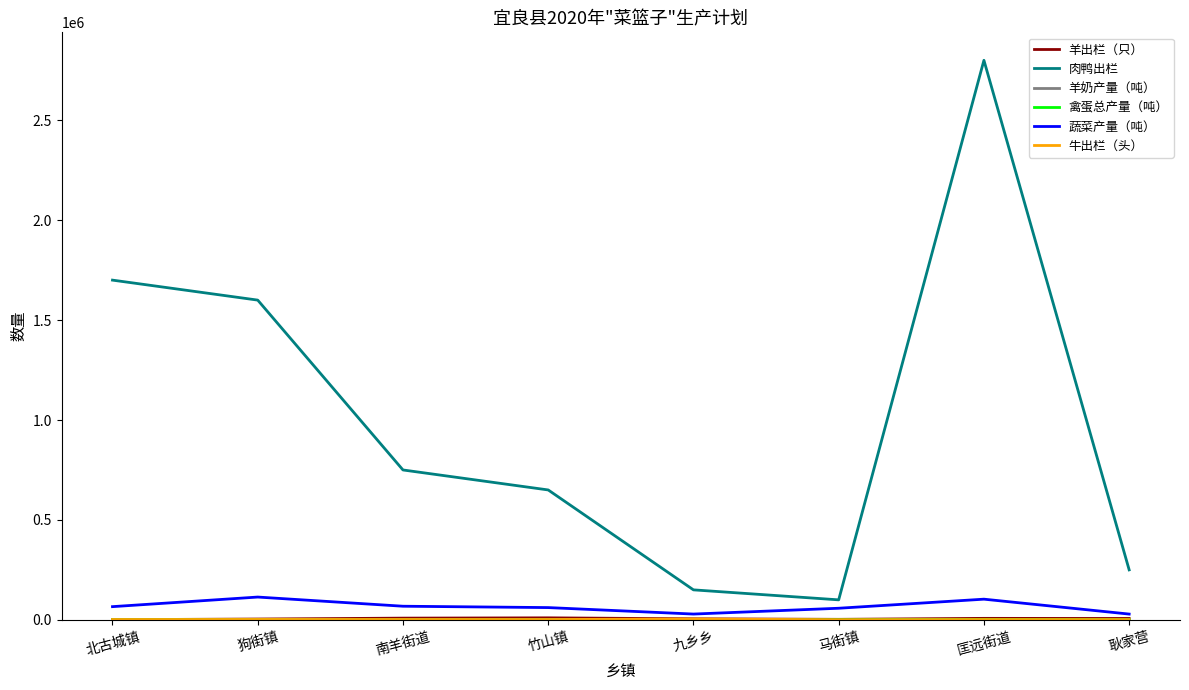

The 蔬菜产量（吨） series shows 66000 at 北古城镇. True or false?

True